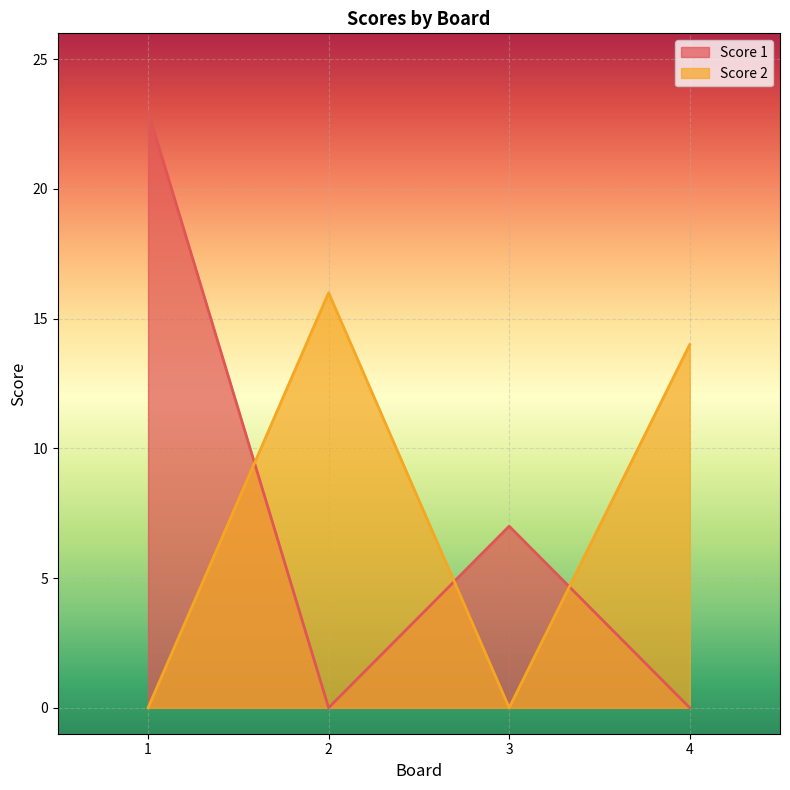

What is the difference between the second highest and second lowest values in the Score 2 series?

14